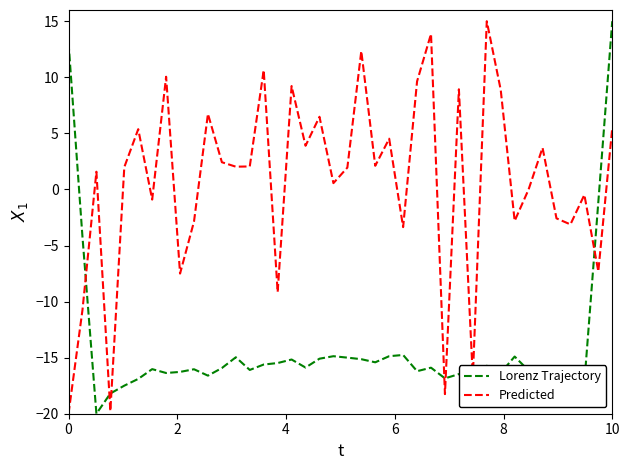

List the series in order of their overall mean, lowest first.

Lorenz Trajectory, Predicted